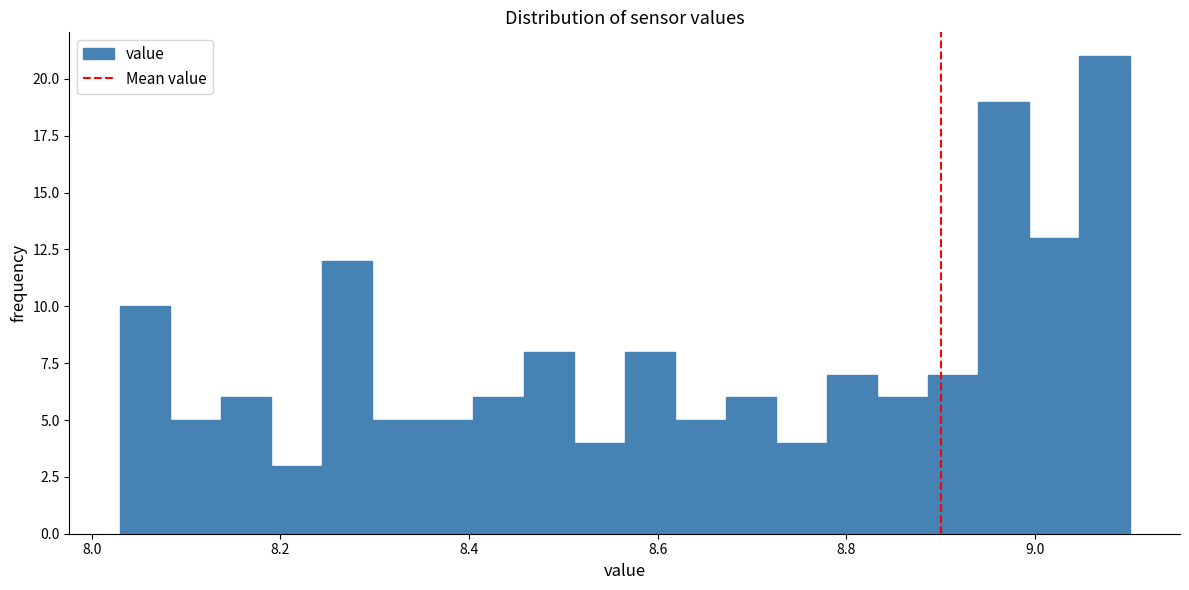

Around what value on the x-axis is the tallest bar? Give the approximate position of its centre, as read against the axis.

9.08